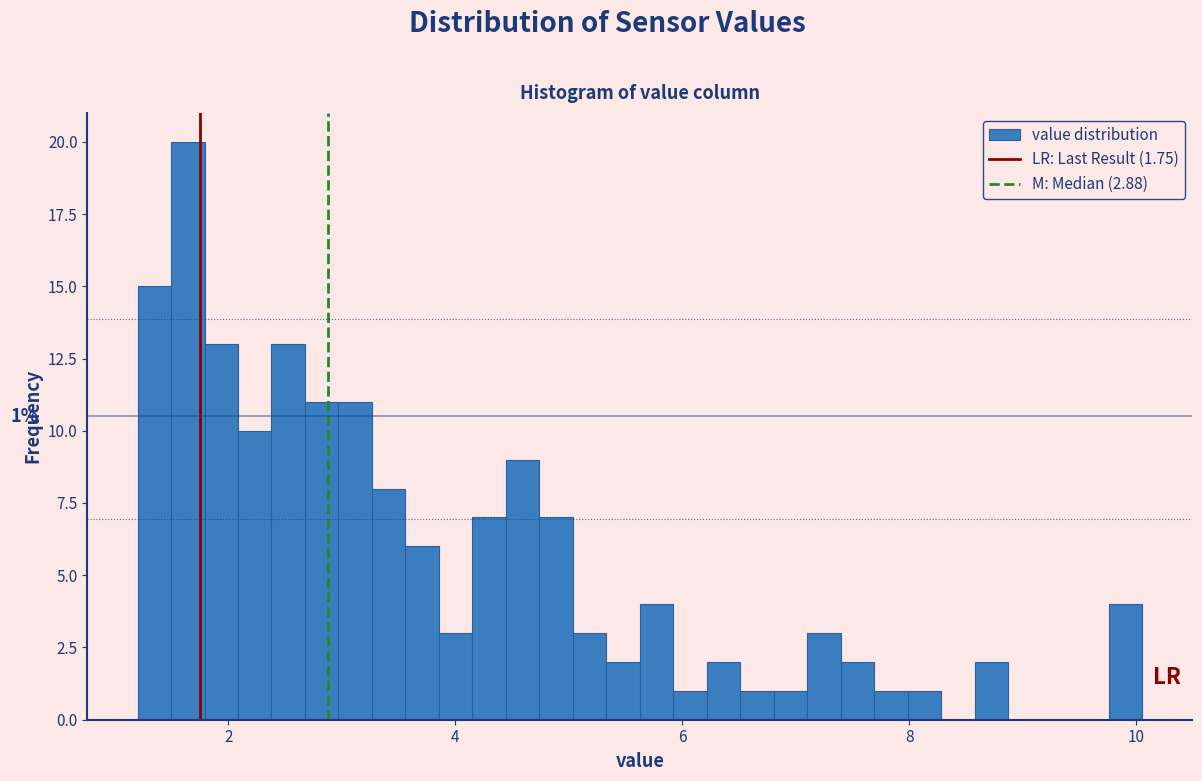

Around what value on the x-axis is the tallest bar? Give the approximate position of its centre, as read against the axis.

1.6